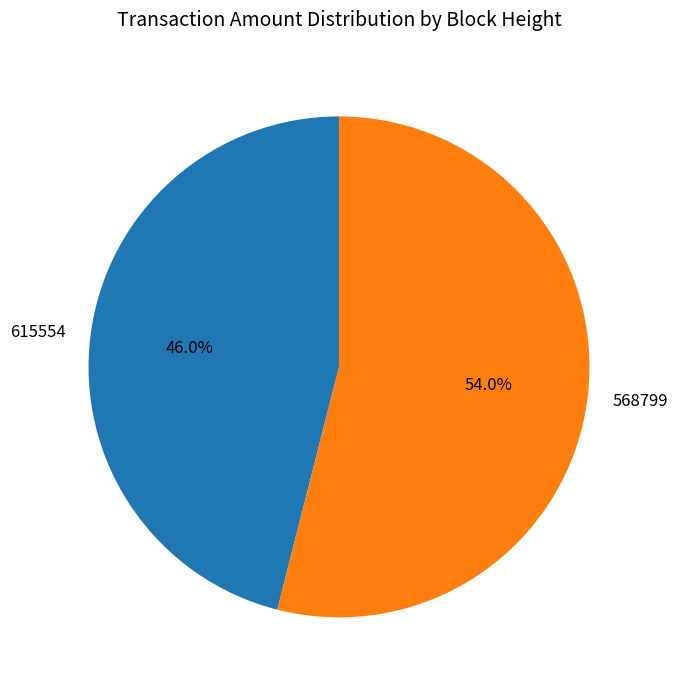

Is the sum of 568799 and 615554 greater than half?

Yes